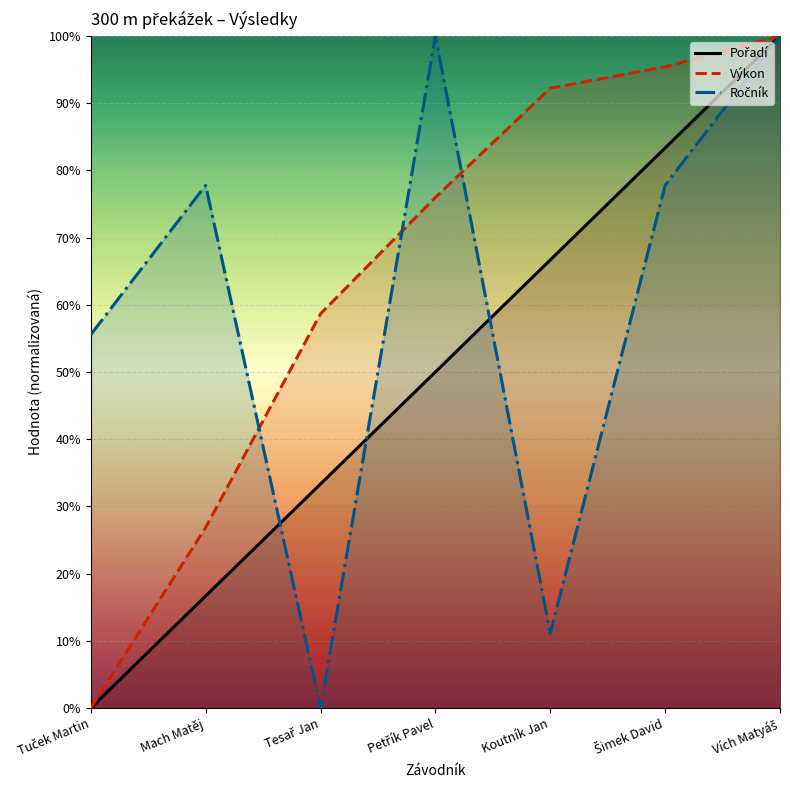

At which category does the chart reach its peak across all series?

Vích Matyáš